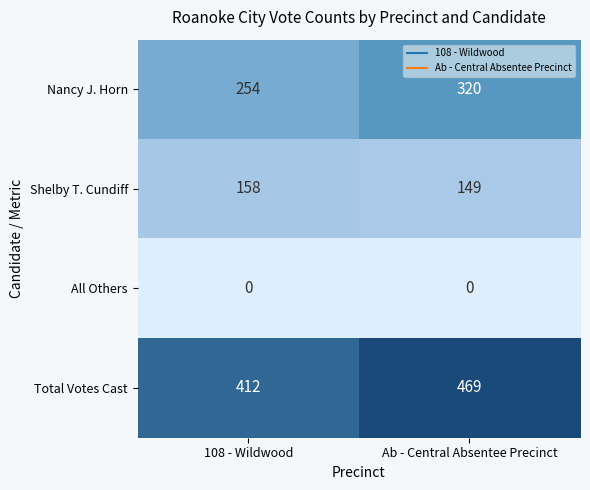

Count the number of data series in this chart.

4